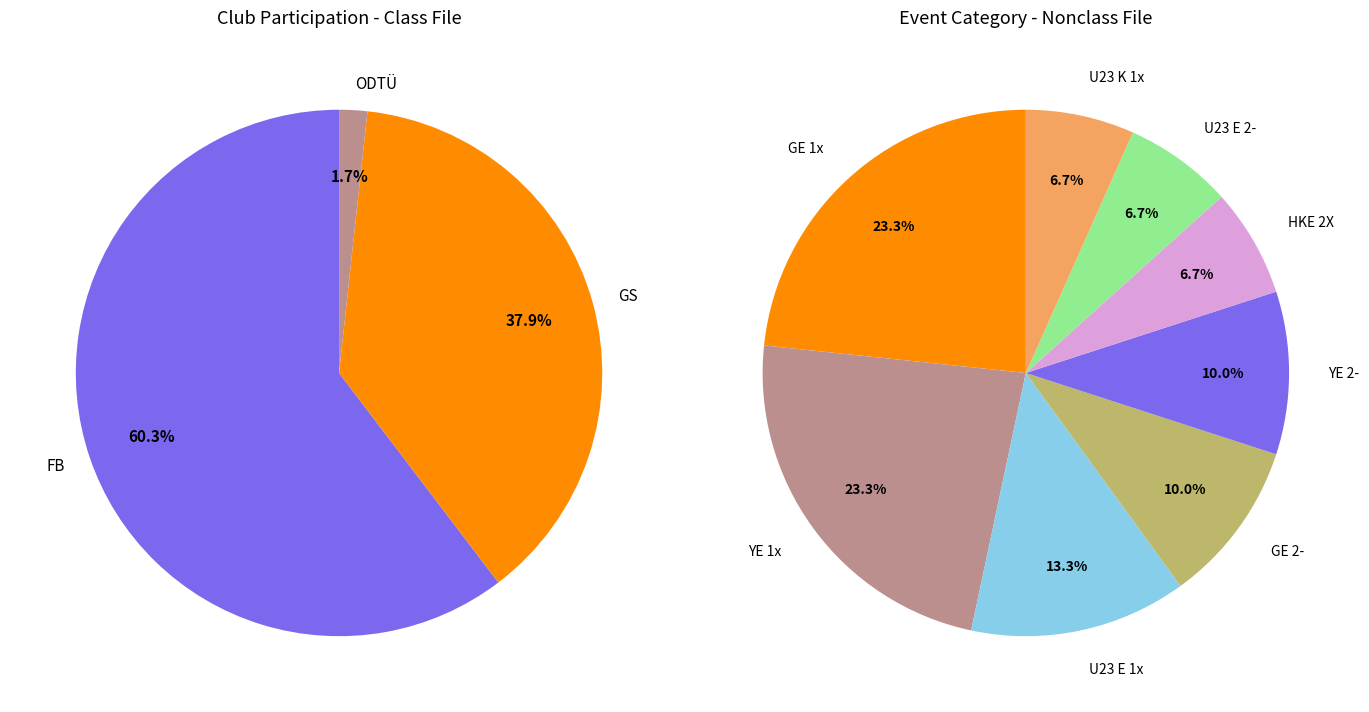

How many segments does this pie chart have?

3